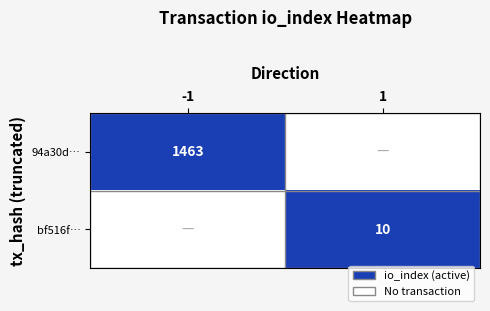

At how many categories does at least one series exceed 0?

2